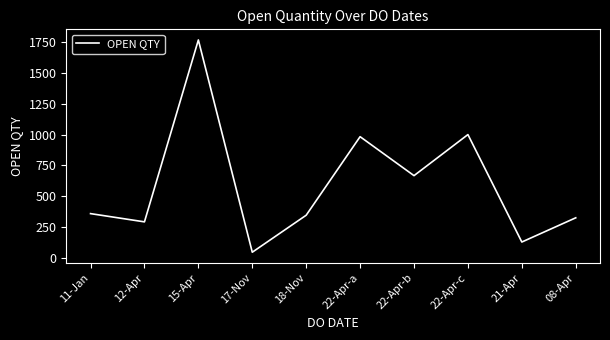

The value at 11-Jan is 357. True or false?

True